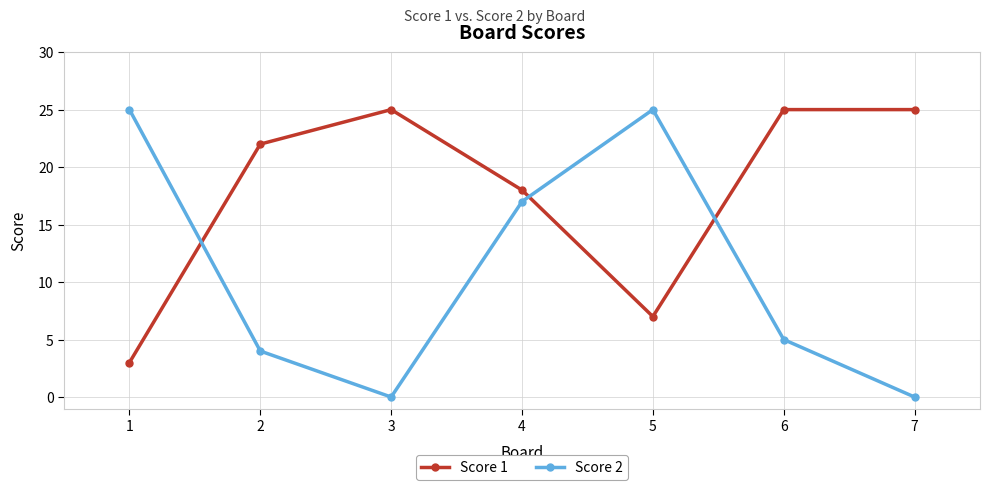

Which series has the largest total across all categories?

Score 1